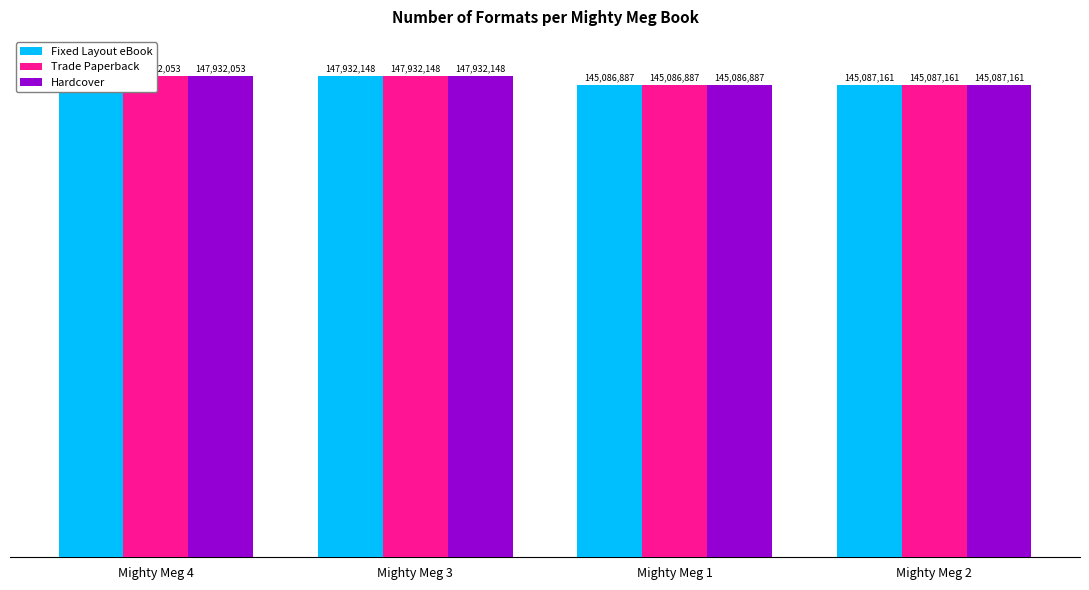

What position from the left is Mighty Meg 2?

4